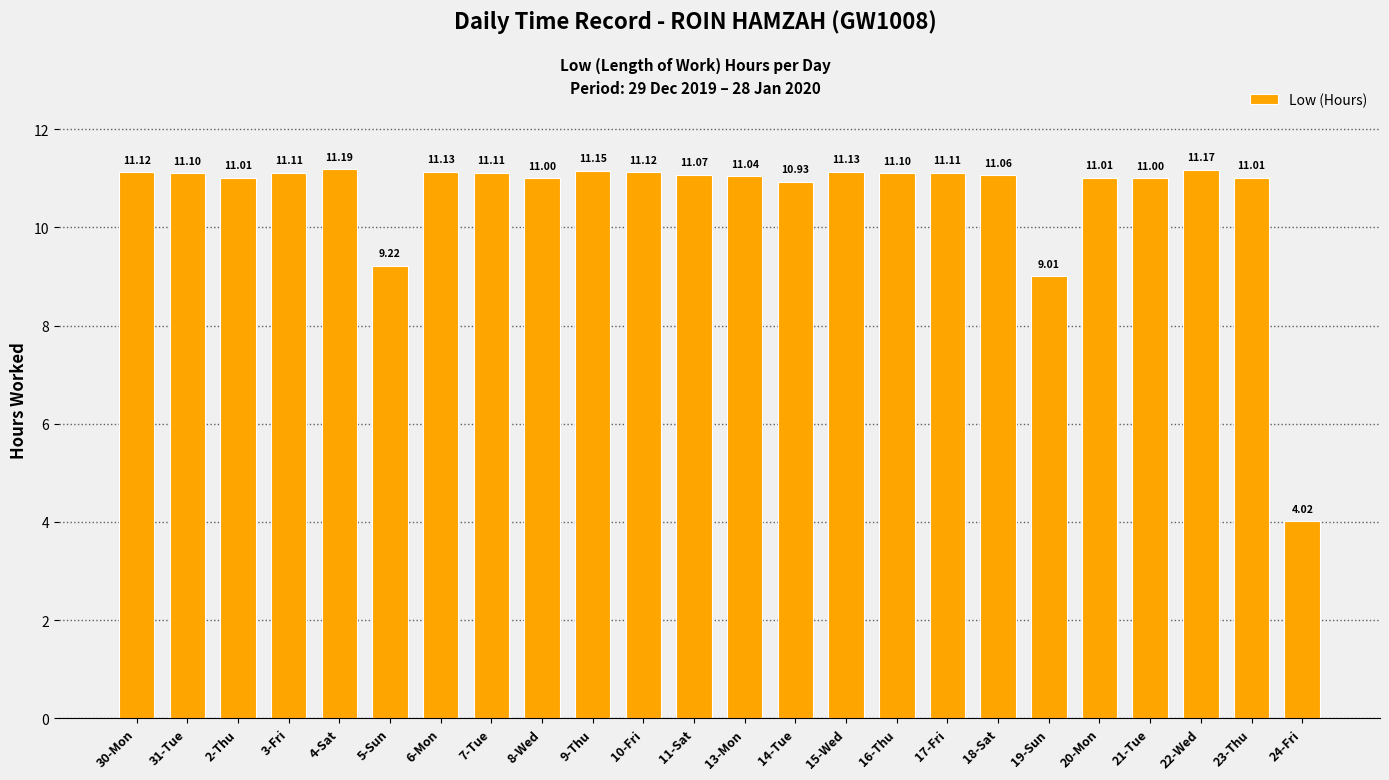

Does the chart contain any negative values?

No